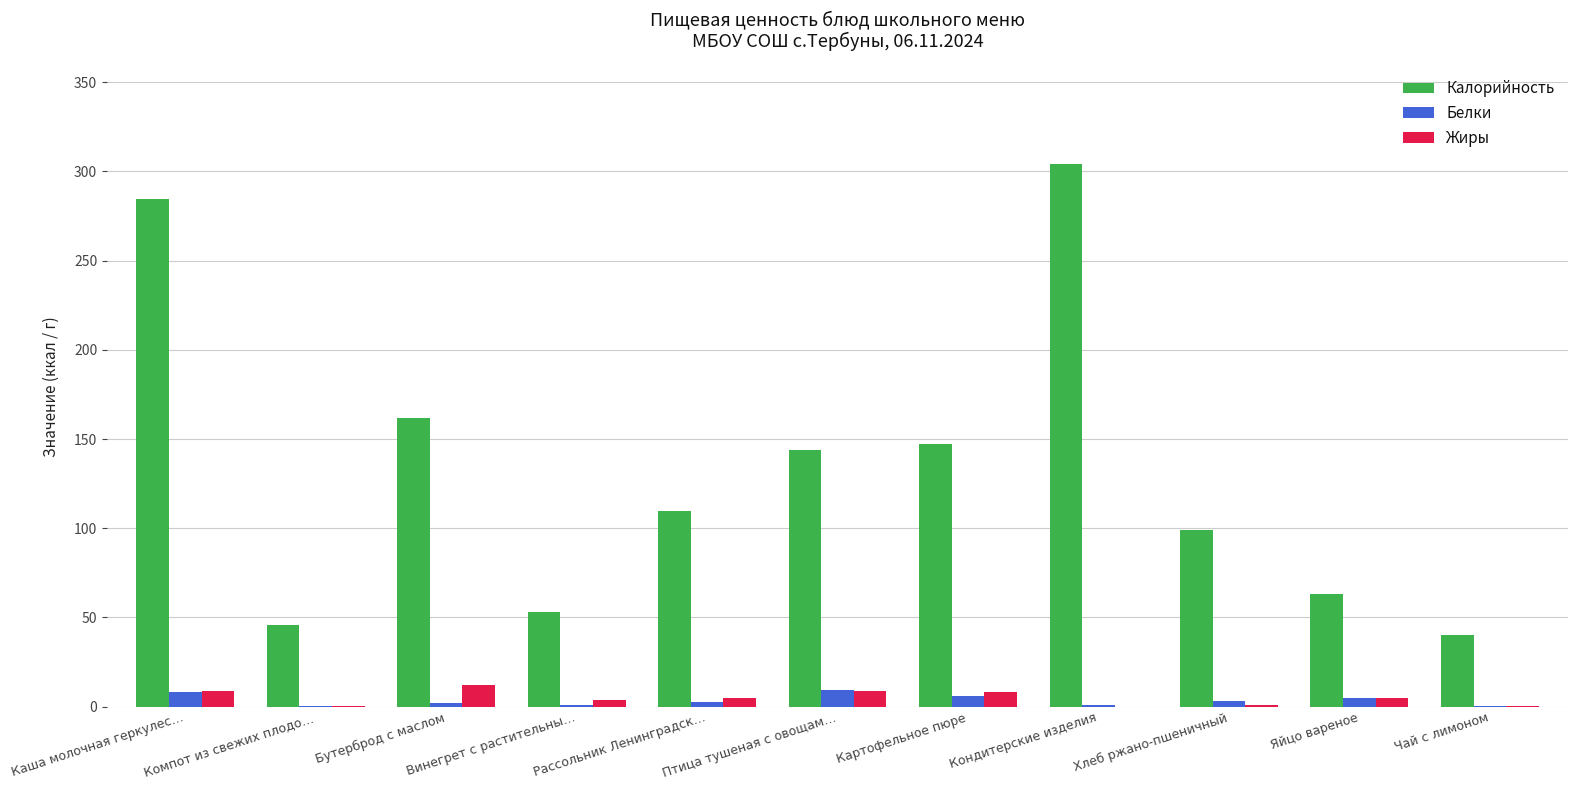

Between Компот из свежих плодо… and Картофельное пюре, which series saw the biggest shift?

Калорийность